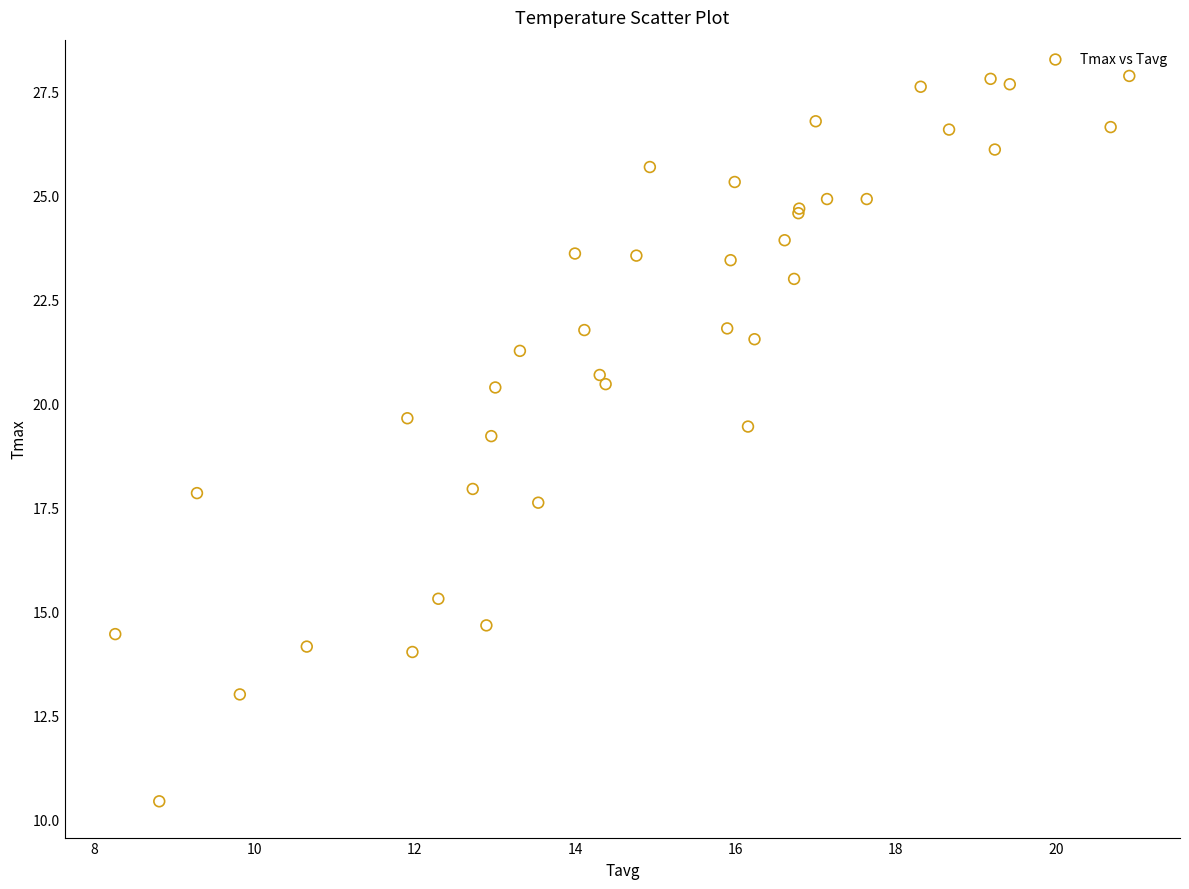

What Y value in the scatter plot is closest to 19?

19.2